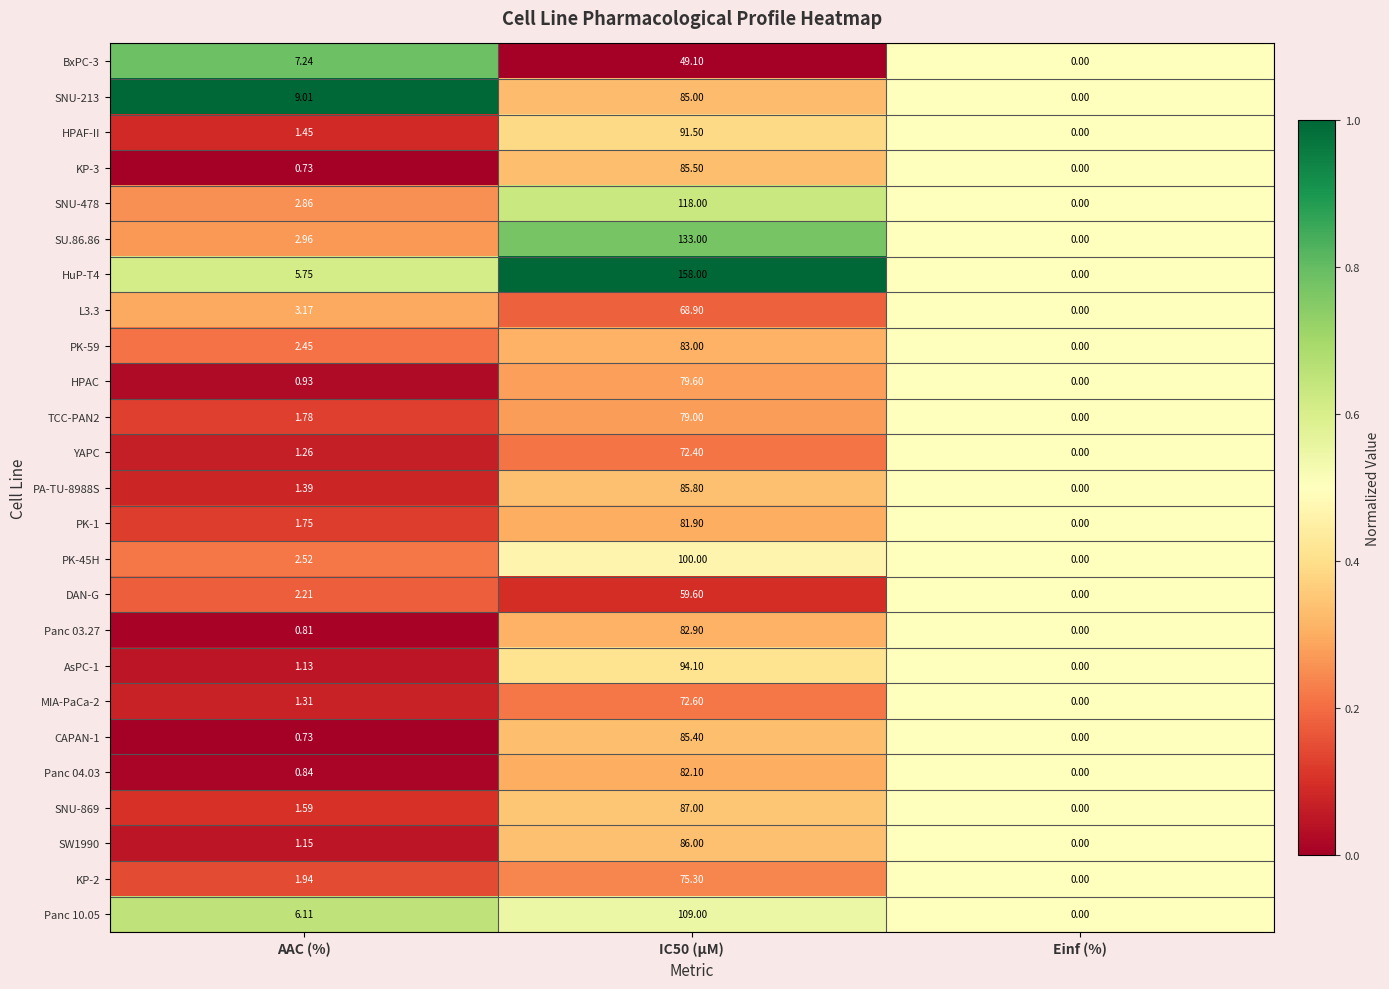

At which label is SU.86.86 closest to 66?

AAC (%)